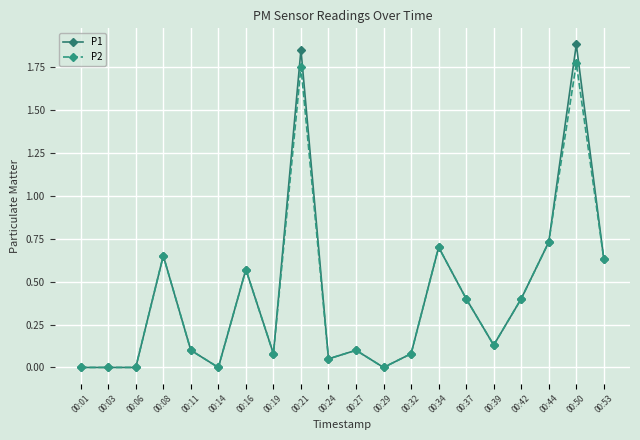

List the series in order of their peak value, lowest first.

P2, P1